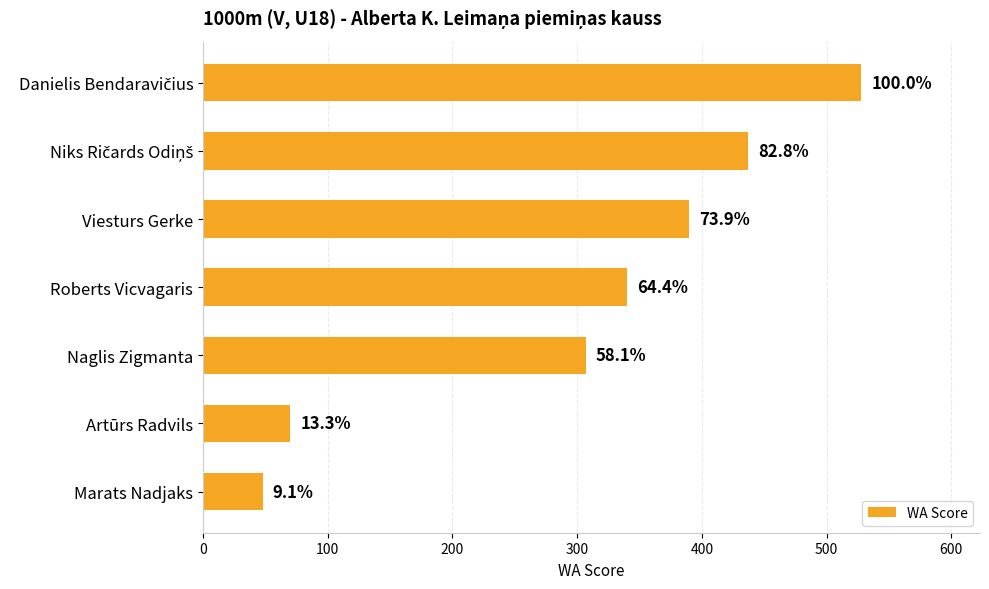

How many bars are there in total?

7